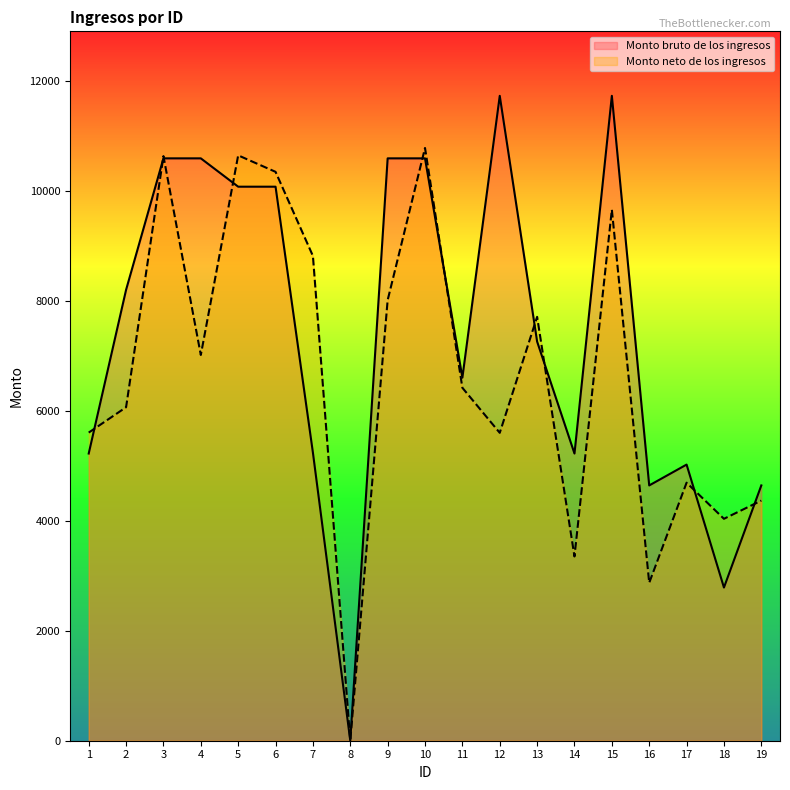

What is the total value across all series at 4?

17617.1